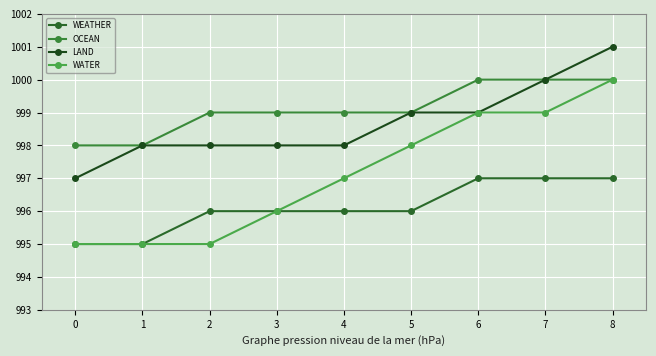

Does the chart display data point markers on the line(s)?

Yes